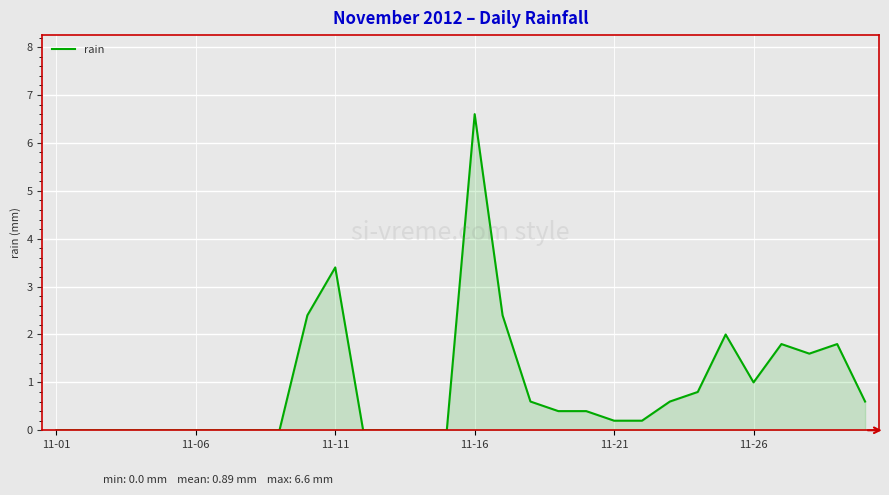

What is the difference between the maximum and minimum values?

6.6